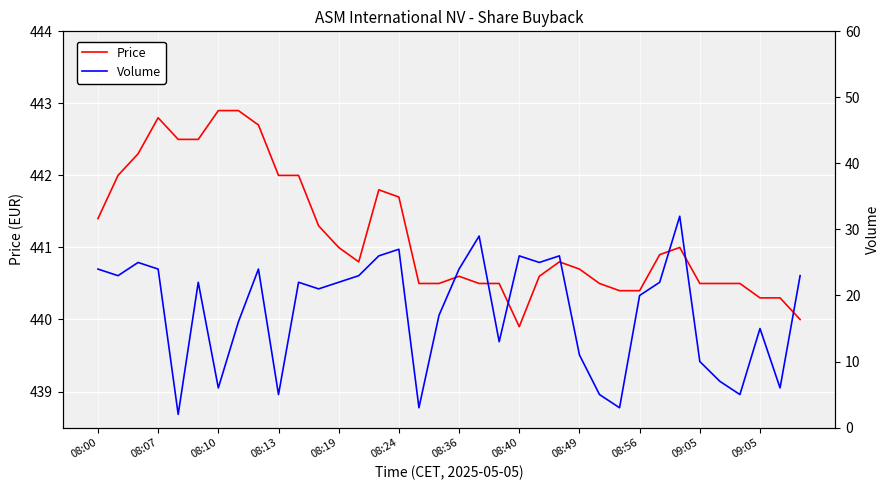

How many lines are shown in the chart?

2